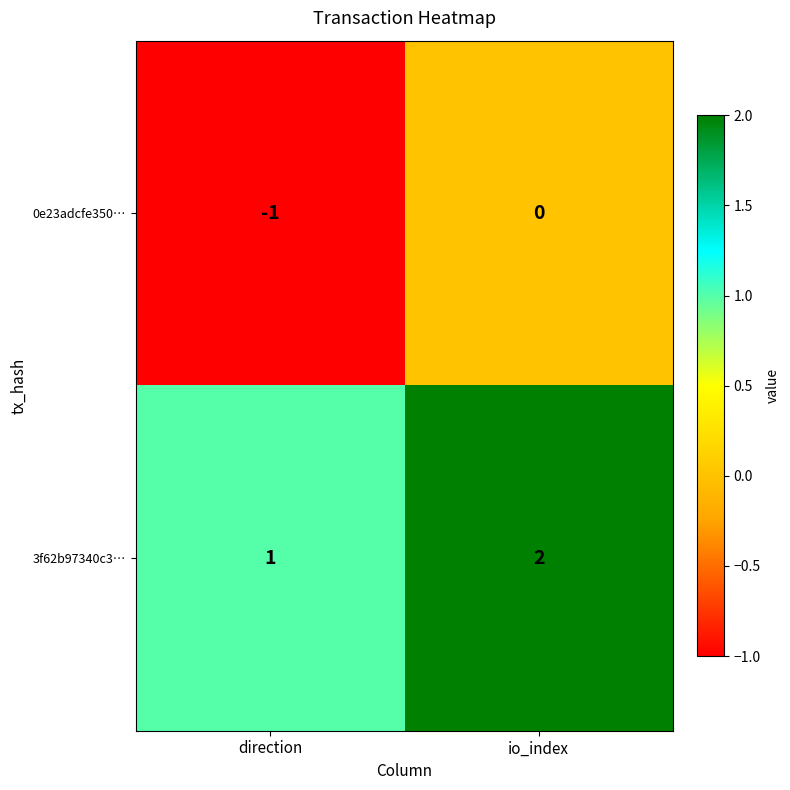

Is it true that 0e23adcfe350… equals -1 at io_index?

False